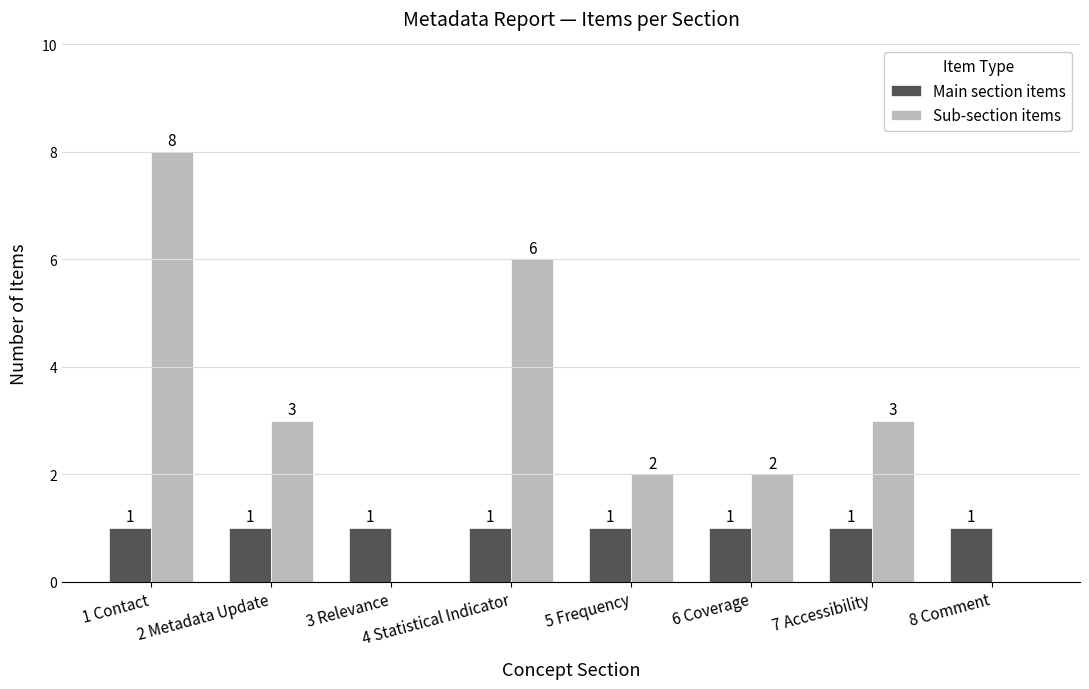

True or false: Sub-section items has a value of 3 at 7 Accessibility.

True